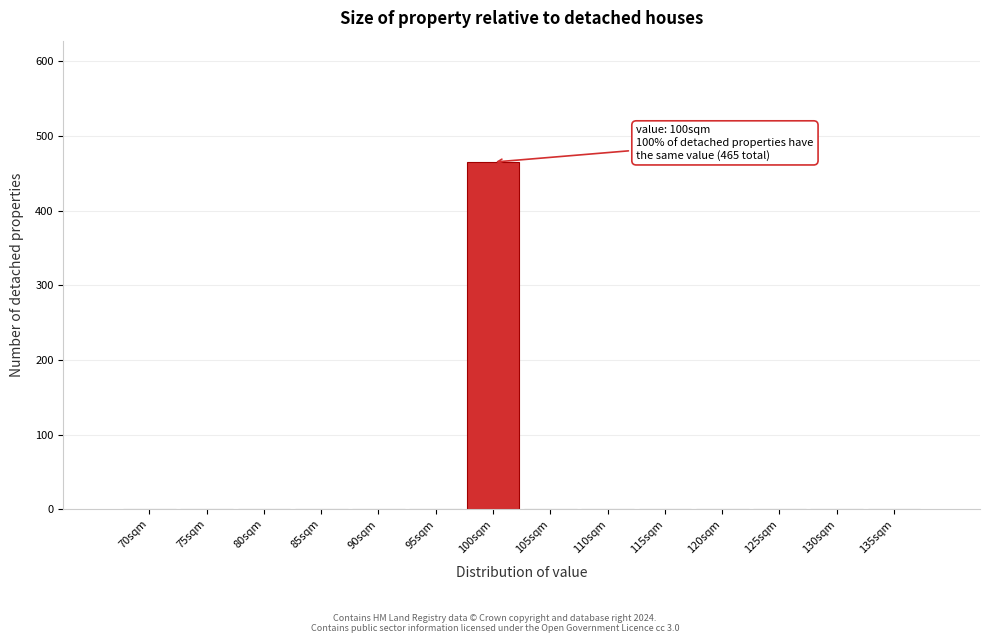

Reading left to right, what are all the values shown in this chart?

70sqm=0	75sqm=0	80sqm=0	85sqm=0	90sqm=0	95sqm=0	100sqm=465	105sqm=0	110sqm=0	115sqm=0	120sqm=0	125sqm=0	130sqm=0	135sqm=0